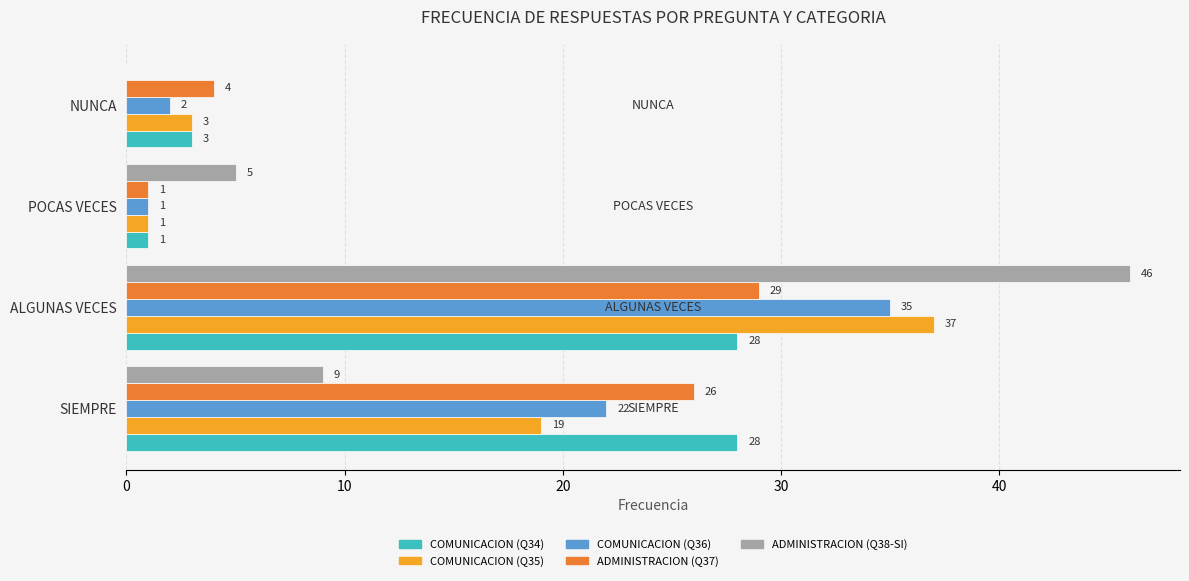

Which series changed the most between SIEMPRE and NUNCA?

COMUNICACION (Q34)